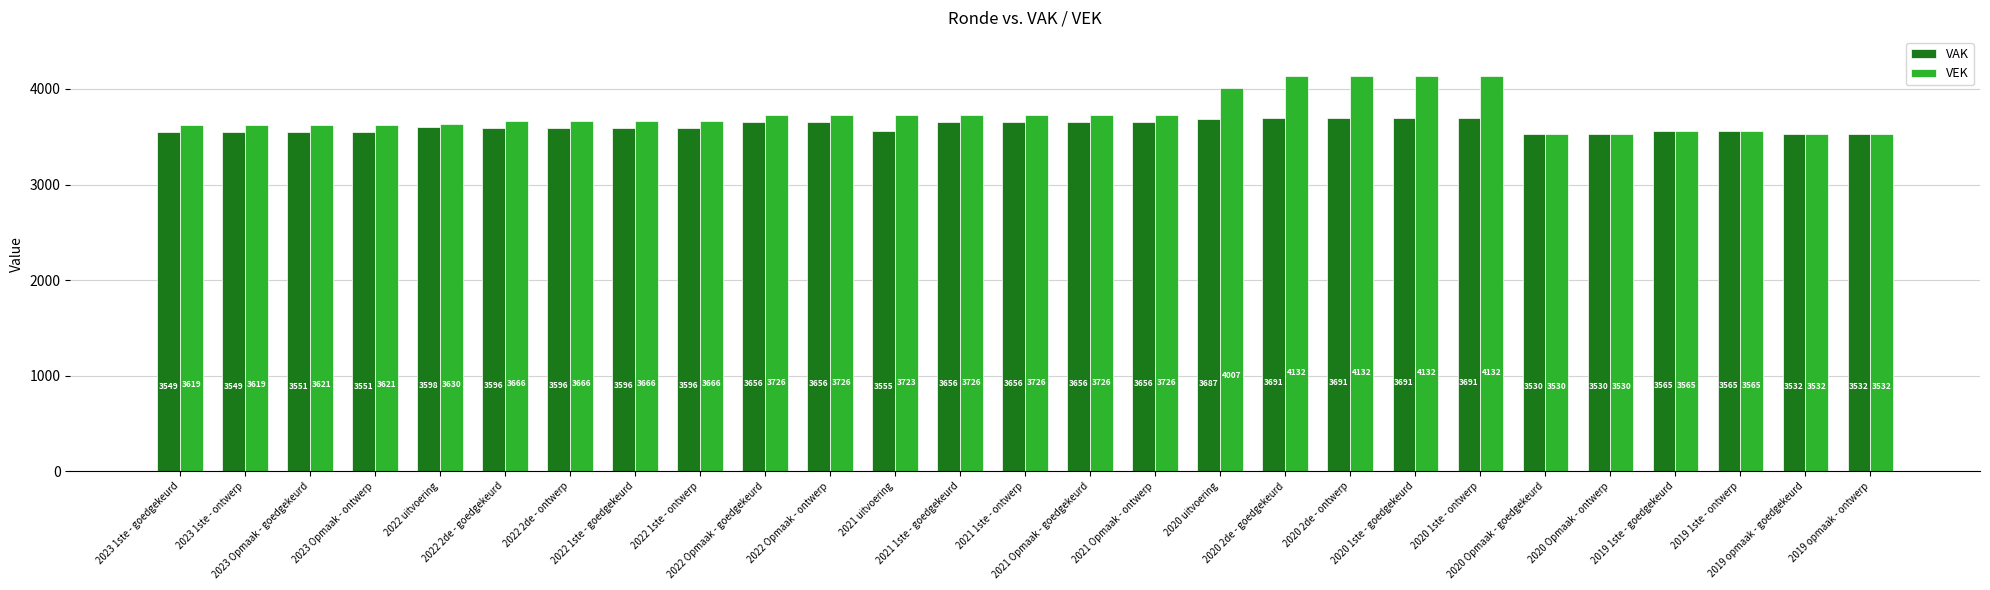

Reading left to right, transcribe all the data shown in this chart.

VAK: 2023 1ste - goedgekeurd=3549	2023 1ste - ontwerp=3549	2023 Opmaak - goedgekeurd=3551	2023 Opmaak - ontwerp=3551	2022 uitvoering=3598	2022 2de - goedgekeurd=3596	2022 2de - ontwerp=3596	2022 1ste - goedgekeurd=3596	2022 1ste - ontwerp=3596	2022 Opmaak - goedgekeurd=3656	2022 Opmaak - ontwerp=3656	2021 uitvoering=3555	2021 1ste - goedgekeurd=3656	2021 1ste - ontwerp=3656	2021 Opmaak - goedgekeurd=3656	2021 Opmaak - ontwerp=3656	2020 uitvoering=3687	2020 2de - goedgekeurd=3691	2020 2de - ontwerp=3691	2020 1ste - goedgekeurd=3691	2020 1ste - ontwerp=3691	2020 Opmaak - goedgekeurd=3530	2020 Opmaak - ontwerp=3530	2019 1ste - goedgekeurd=3565	2019 1ste - ontwerp=3565	2019 opmaak - goedgekeurd=3532	2019 opmaak - ontwerp=3532
VEK: 2023 1ste - goedgekeurd=3619	2023 1ste - ontwerp=3619	2023 Opmaak - goedgekeurd=3621	2023 Opmaak - ontwerp=3621	2022 uitvoering=3630	2022 2de - goedgekeurd=3666	2022 2de - ontwerp=3666	2022 1ste - goedgekeurd=3666	2022 1ste - ontwerp=3666	2022 Opmaak - goedgekeurd=3726	2022 Opmaak - ontwerp=3726	2021 uitvoering=3723	2021 1ste - goedgekeurd=3726	2021 1ste - ontwerp=3726	2021 Opmaak - goedgekeurd=3726	2021 Opmaak - ontwerp=3726	2020 uitvoering=4007	2020 2de - goedgekeurd=4132	2020 2de - ontwerp=4132	2020 1ste - goedgekeurd=4132	2020 1ste - ontwerp=4132	2020 Opmaak - goedgekeurd=3530	2020 Opmaak - ontwerp=3530	2019 1ste - goedgekeurd=3565	2019 1ste - ontwerp=3565	2019 opmaak - goedgekeurd=3532	2019 opmaak - ontwerp=3532